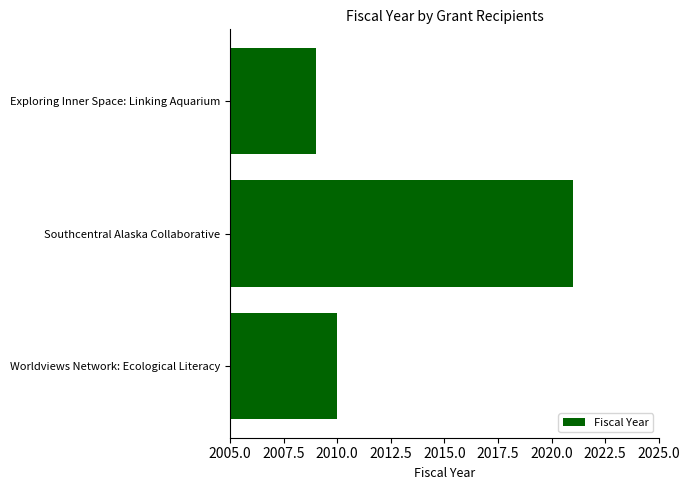

Rank the categories by value from highest to lowest.

Southcentral Alaska Collaborative, Worldviews Network: Ecological Literacy, Exploring Inner Space: Linking Aquarium